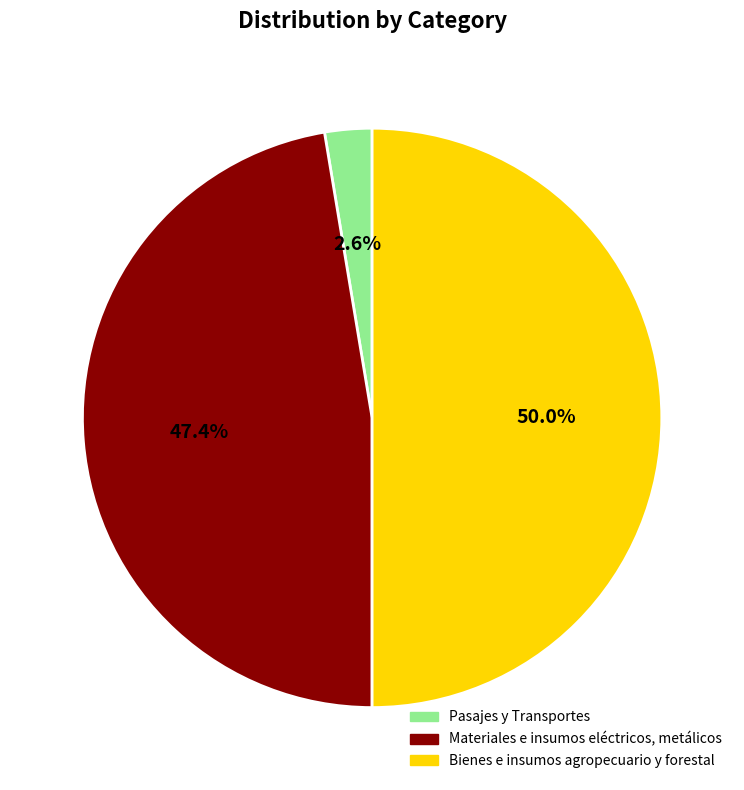

Between Bienes e insumos agropecuario y forestal and Pasajes y Transportes, which is larger?

Bienes e insumos agropecuario y forestal